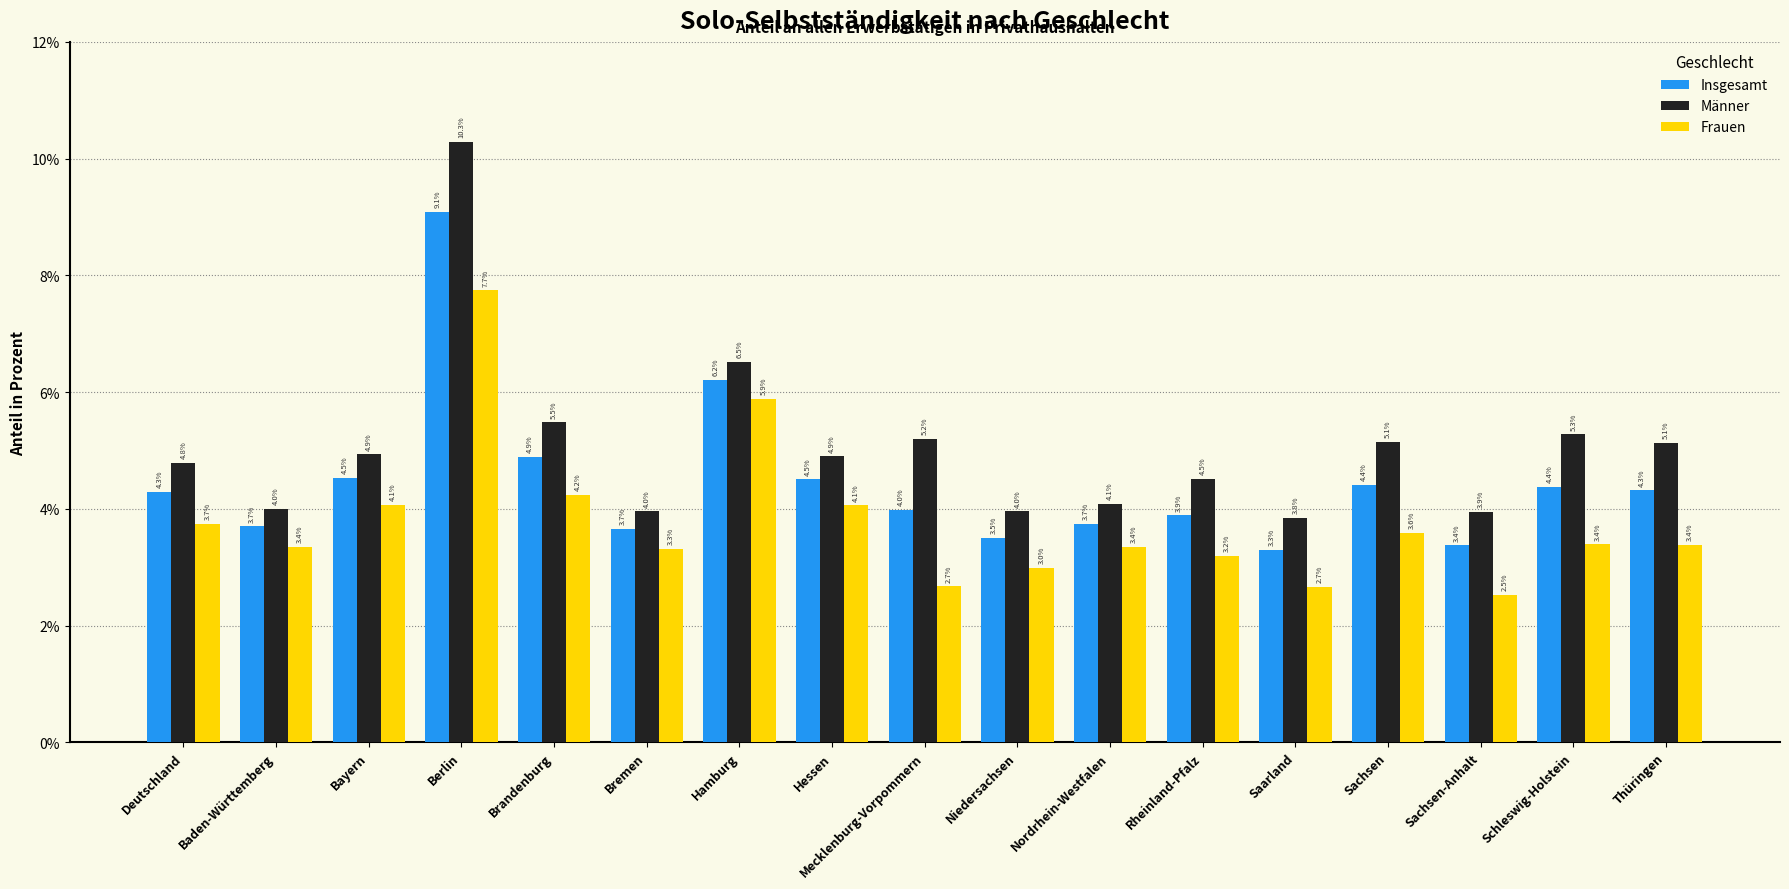

At which category is the sum across all series the highest?

Berlin